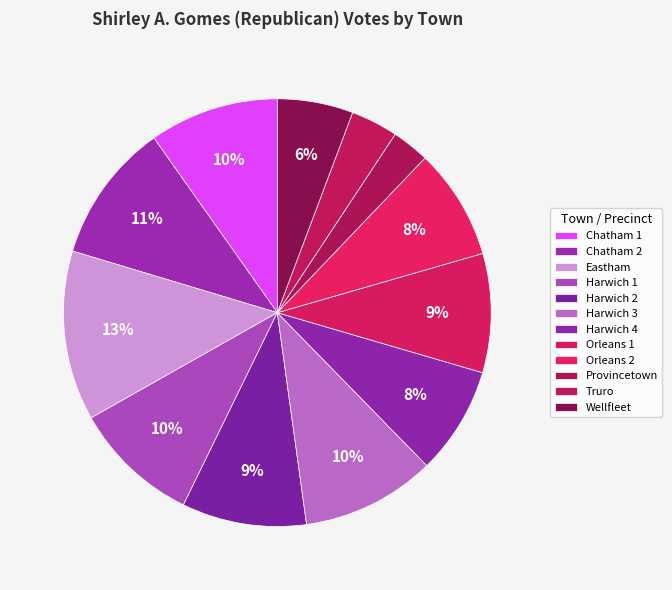

Approximately how many times larger is the value at Truro compared to Chatham 2?

0.3